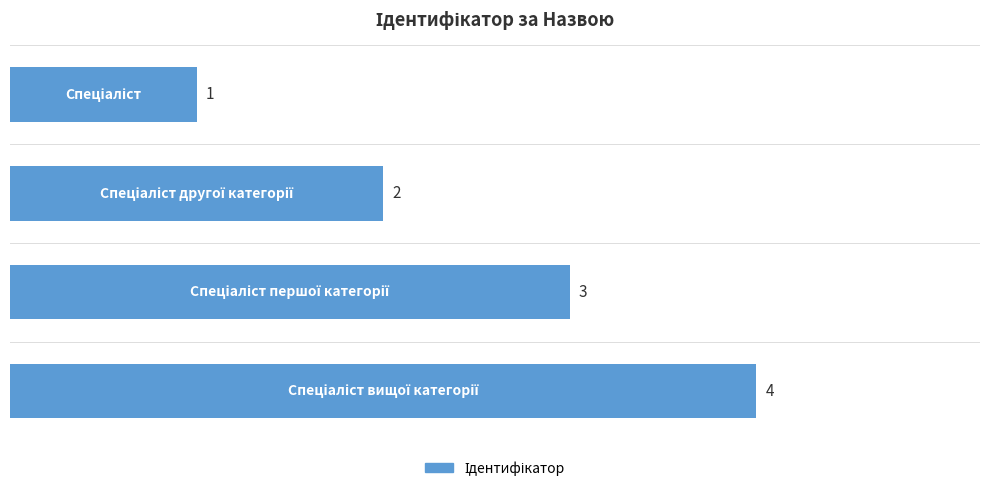

What is the maximum value shown in the chart?

4